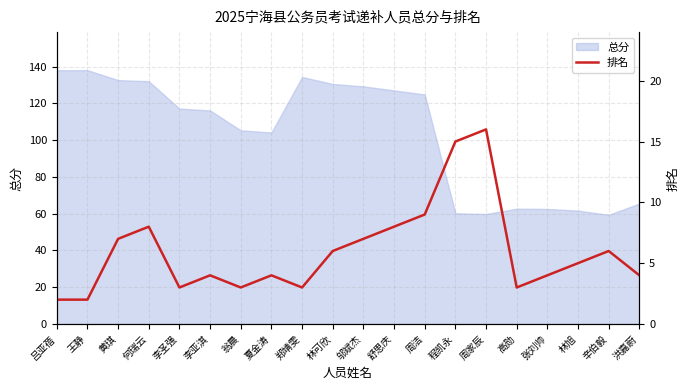

List the labels in order of value, largest first.

周家辰, 程凯永, 周洁, 何瑞云, 舒思庆, 黄琪, 邬斌杰, 林可欣, 辛伯毅, 林旭, 李亚淇, 夏金涛, 张刘帅, 洪嘉蔚, 李圣强, 翁晨, 郑靖雯, 高勋, 吕亚蓓, 王静